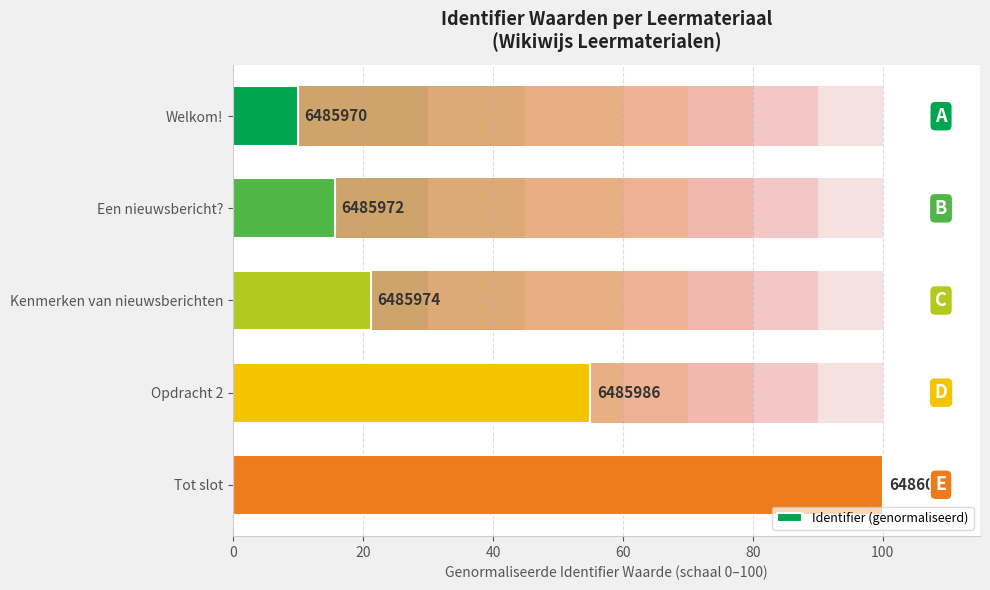

The value at Tot slot is 26.2. True or false?

False